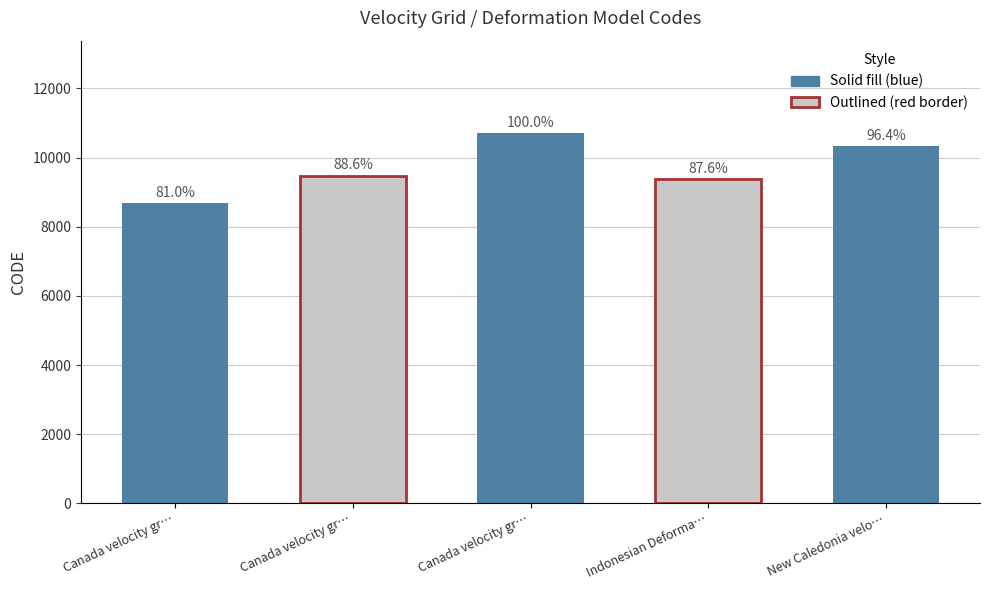

What is the smallest value displayed?

8676